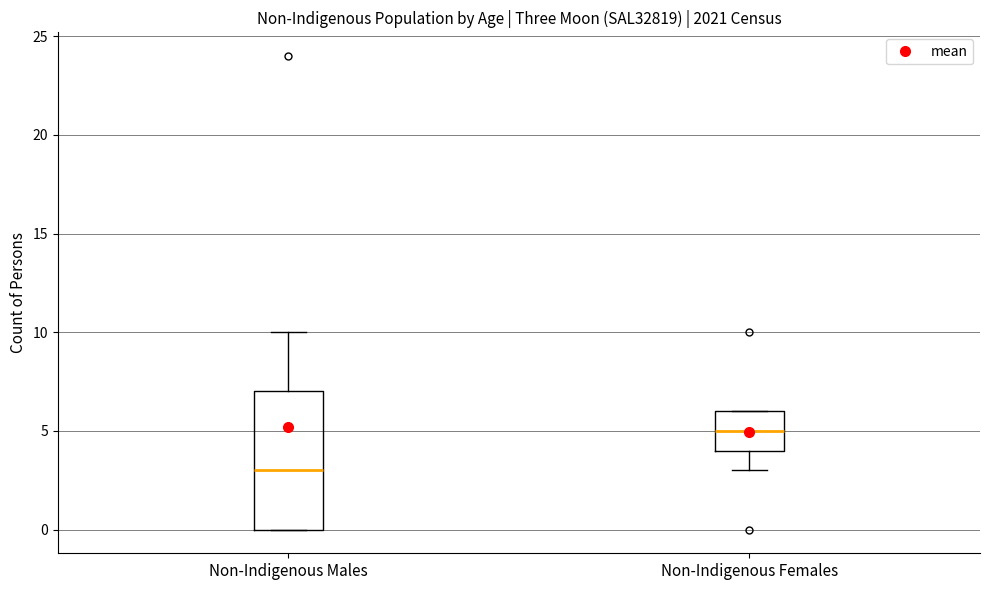

Comparing the boxes themselves (not the whiskers), which one is the tallest?

Non-Indigenous Males